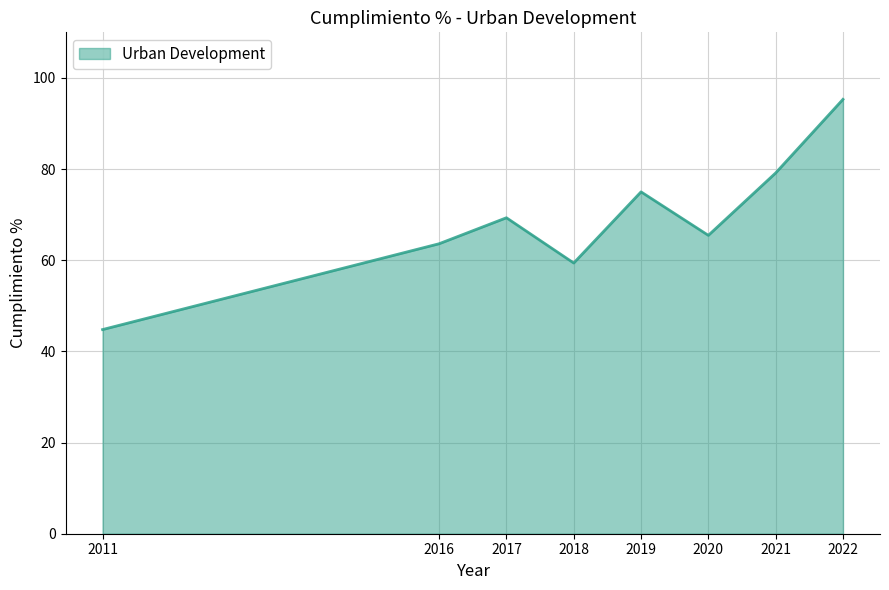

True or false: the data has more than 2 interior local peaks.

False